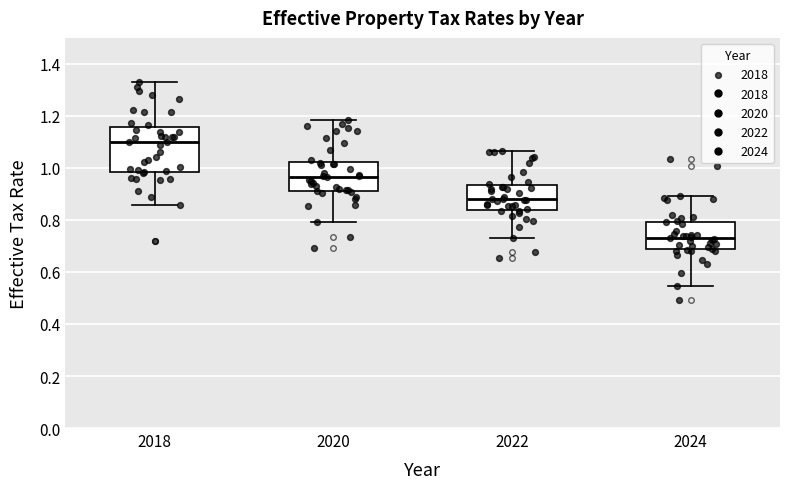

Reading left to right, transcribe this box plot: for each box, give where its median line is, the range the box spans, and where its two whiskers end, as read against the y-axis. The values are not printed on the chart, so give them approximately, as read against the axis.

2018: median 1.10, box 0.98 to 1.16, whiskers 0.86 to 1.32
2020: median 0.96, box 0.92 to 1.02, whiskers 0.80 to 1.18
2022: median 0.88, box 0.84 to 0.94, whiskers 0.74 to 1.06
2024: median 0.72, box 0.68 to 0.80, whiskers 0.54 to 0.90